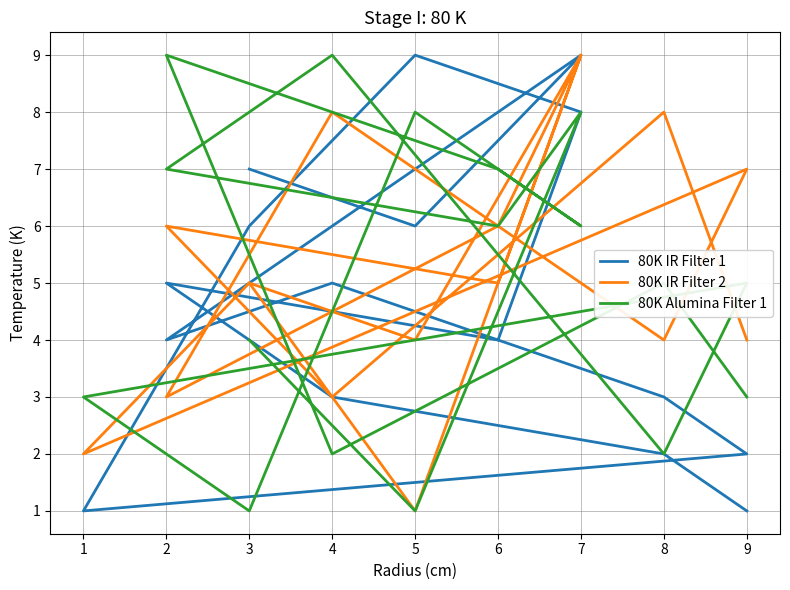

What are all the series names shown in the legend?

80K IR Filter 1, 80K IR Filter 2, 80K Alumina Filter 1